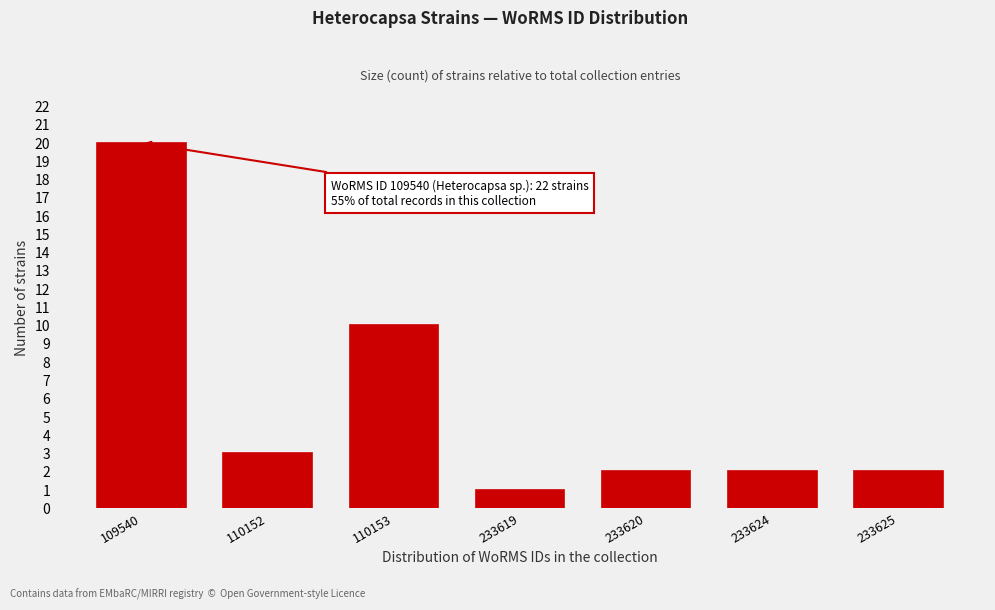

Reading left to right, what are all the values shown in this chart?

109540=20	110152=3	110153=10	233619=1	233620=2	233624=2	233625=2